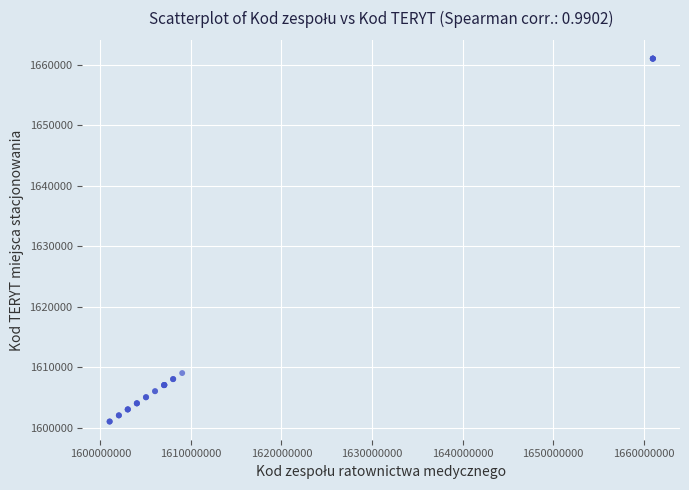

What Y value in the scatter plot is closest to 1631011?

1609032